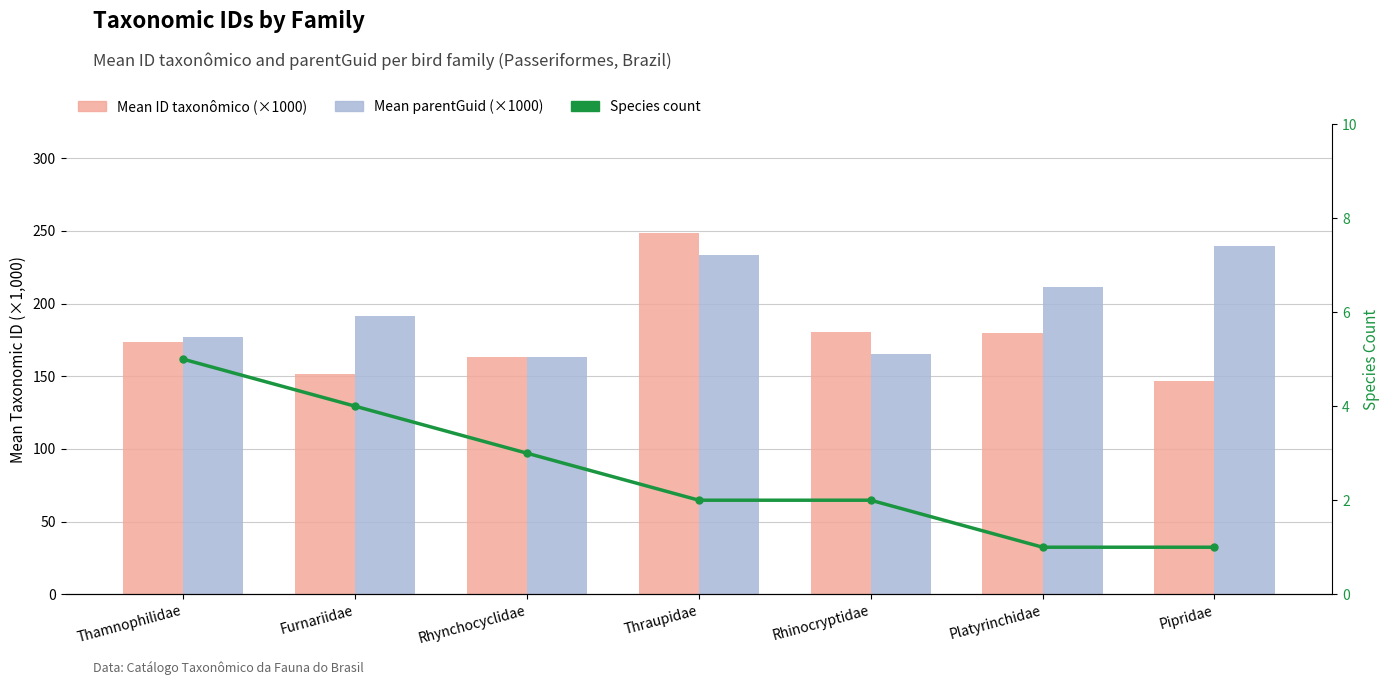

True or false: Species count has a value of 1.3 at Pipridae.

False